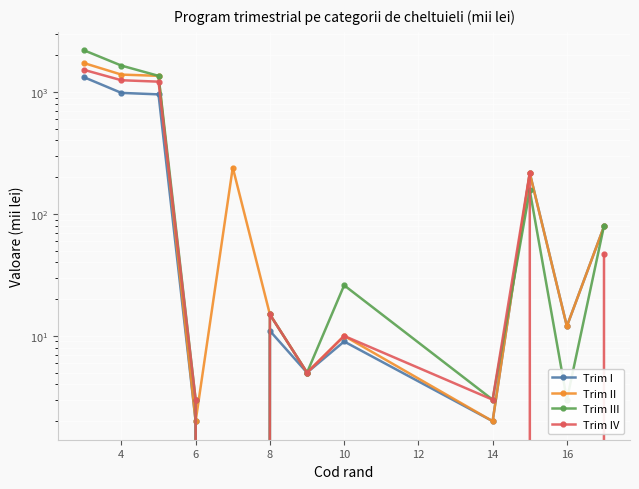

At how many categories does at least one series exceed 492?

3